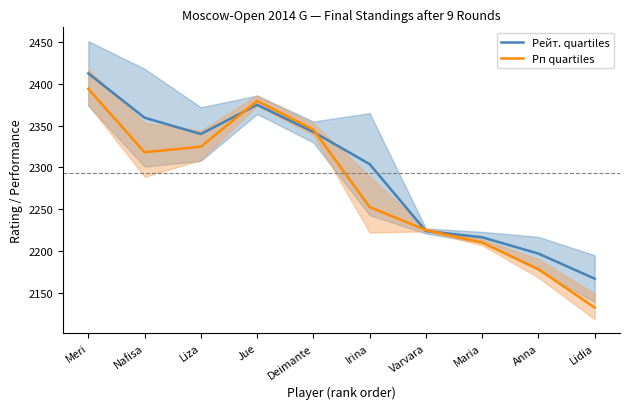

What is the sum of the Рейт. quartiles values at Maria and Liza?

4556.5